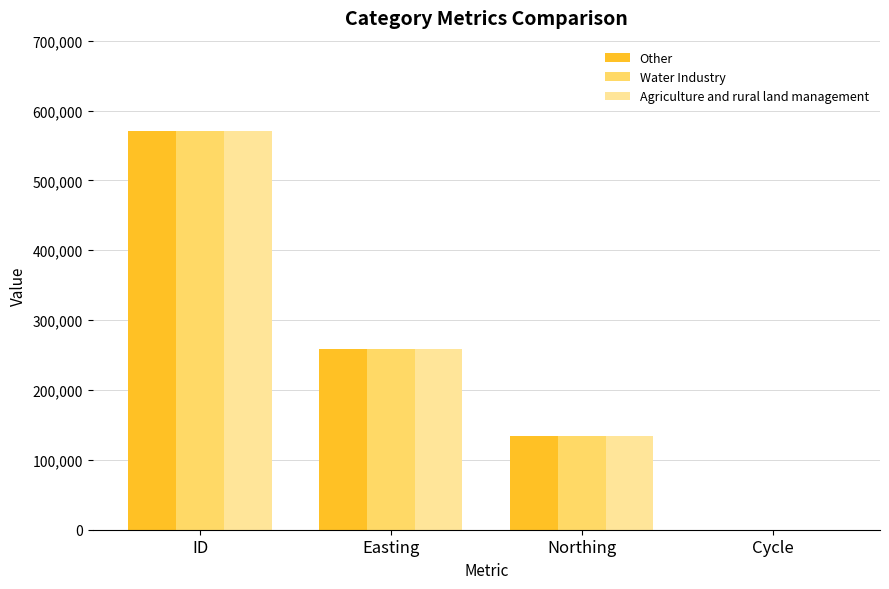

Is it true that Other equals 176442 at Northing?

False